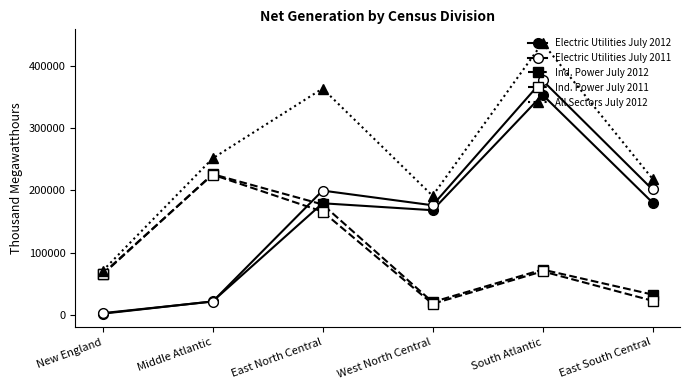

How many lines are shown in the chart?

5